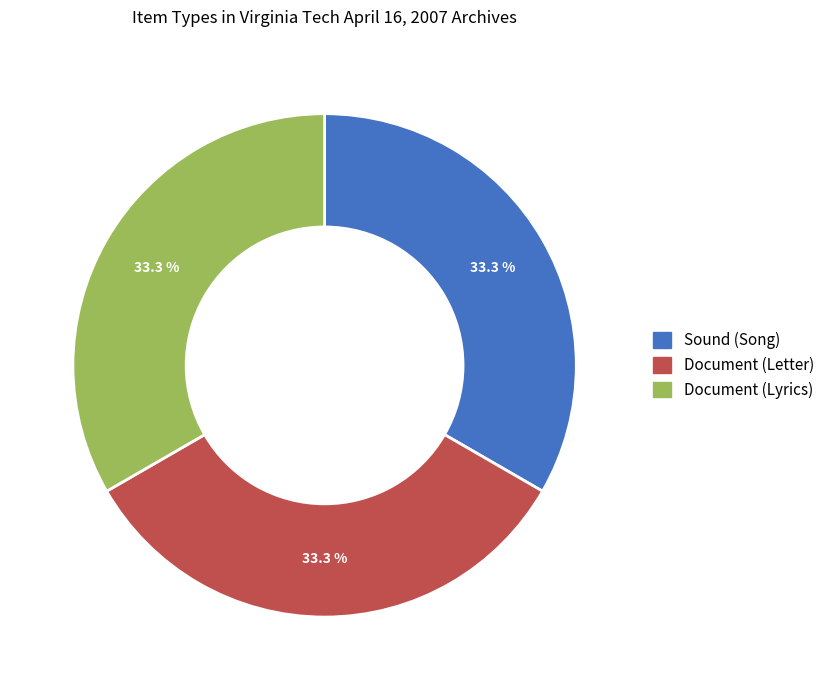

The Document (Letter) slice represents 19% of the pie. True or false?

False